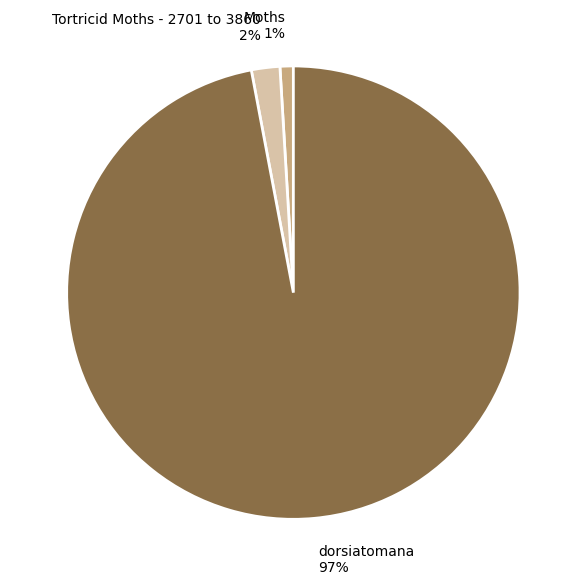

Which category accounts for the majority?

dorsiatomana